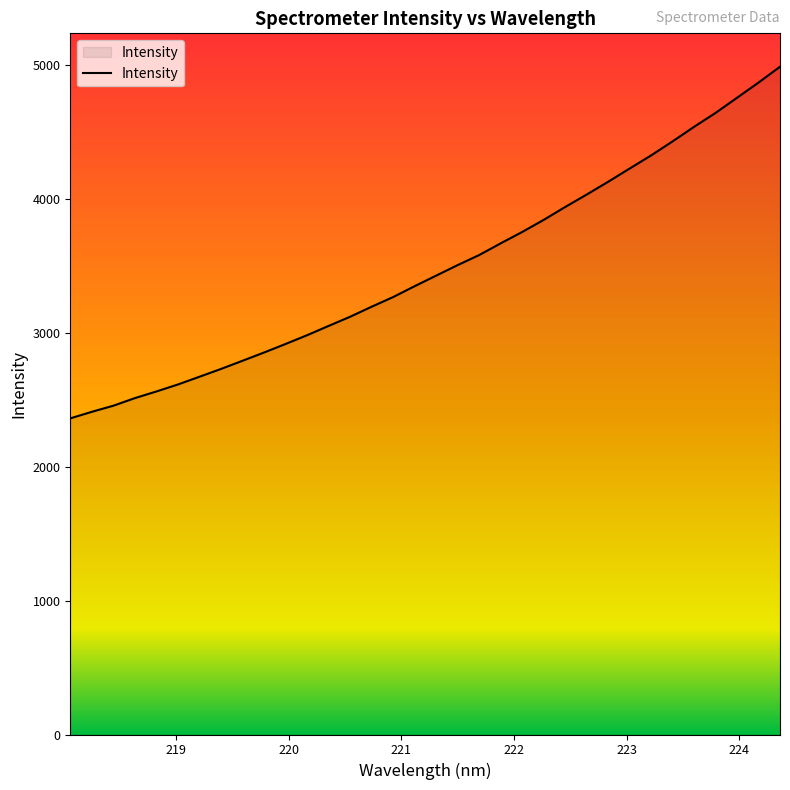

What is the smallest value displayed?

2362.3